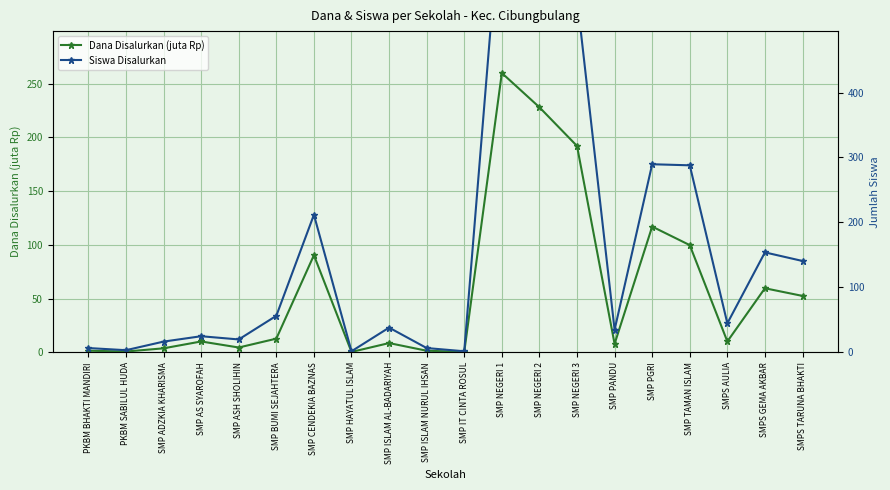

True or false: Dana Disalurkan (juta Rp) and Siswa Disalurkan cross at least once.

False